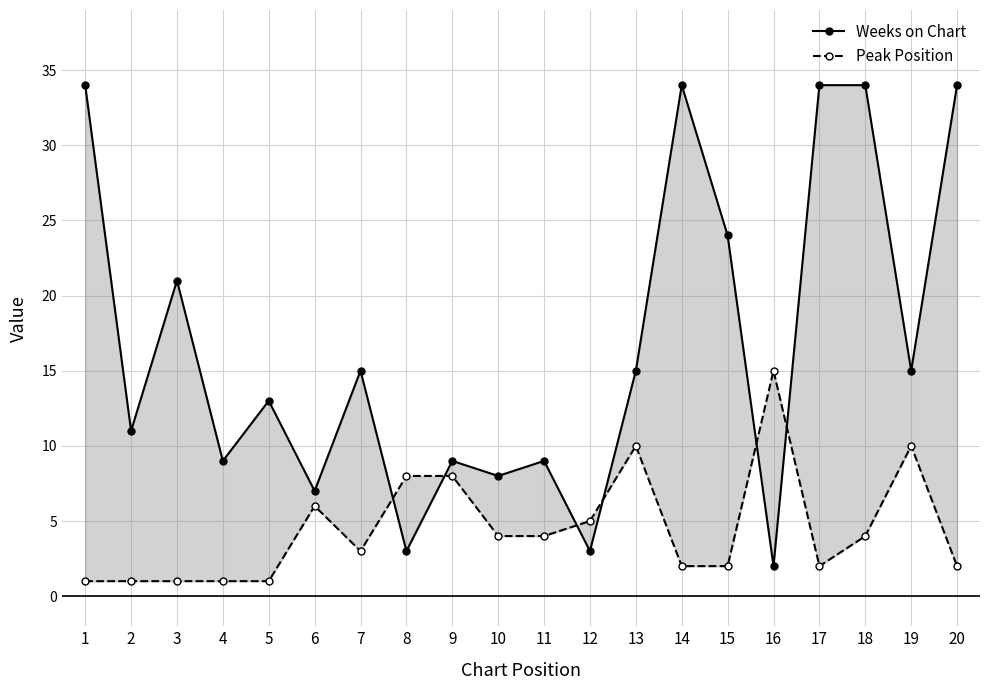

What is the minimum value for Peak Position?

1